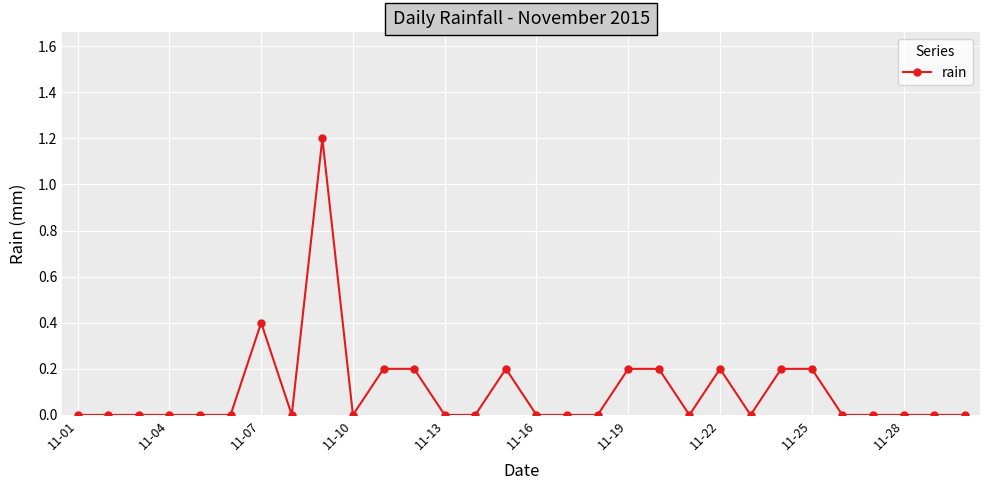

True or false: there are more than 0 points higher than both neighbors.

True